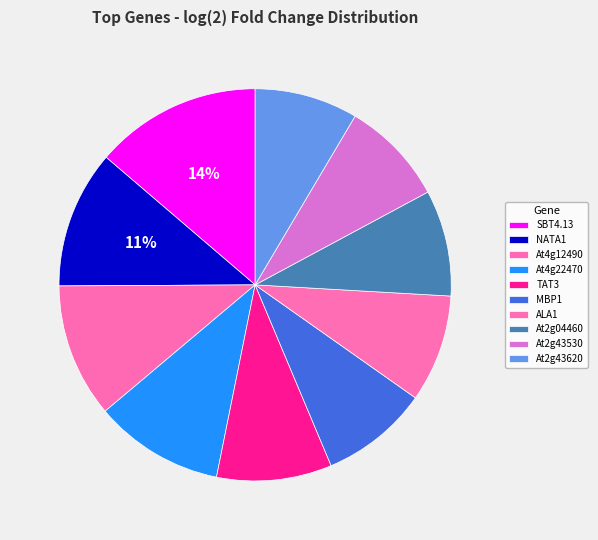

The At2g04460 slice represents 14% of the pie. True or false?

False